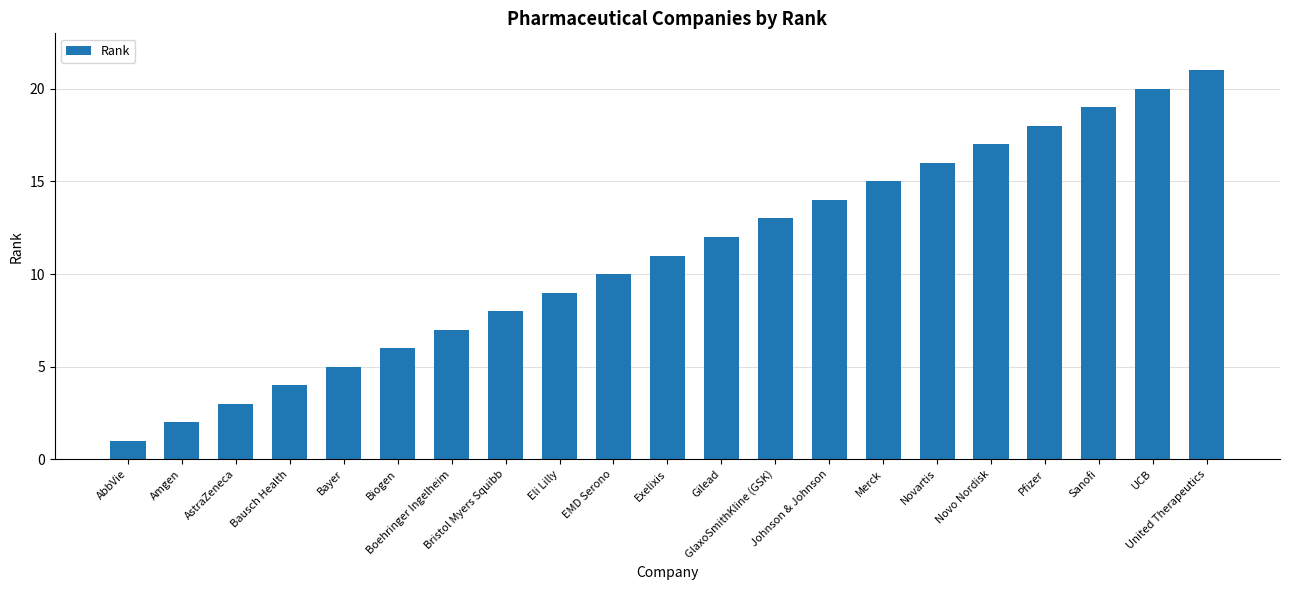

What is the average value?

11